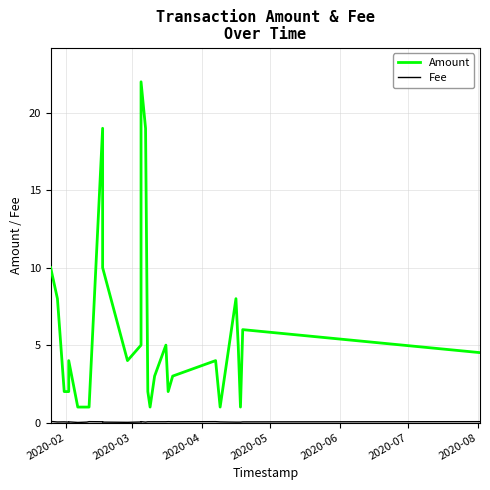

True or false: Amount and Fee cross at least once.

False